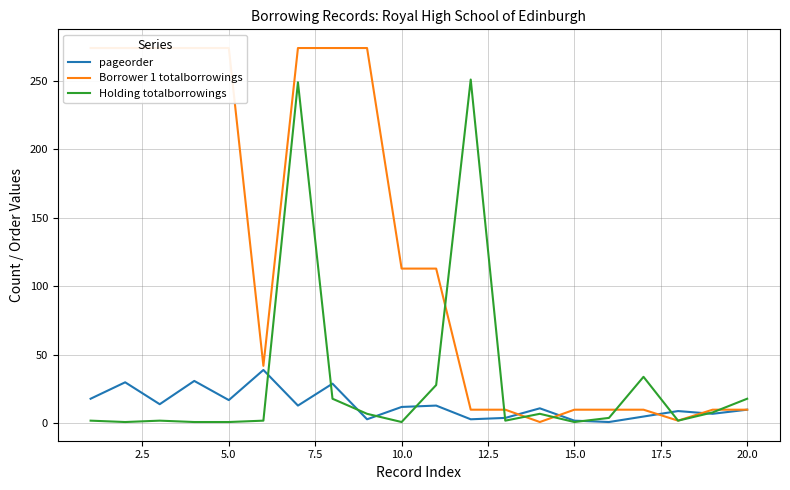

True or false: pageorder has a value of 10 at 20.0.

True